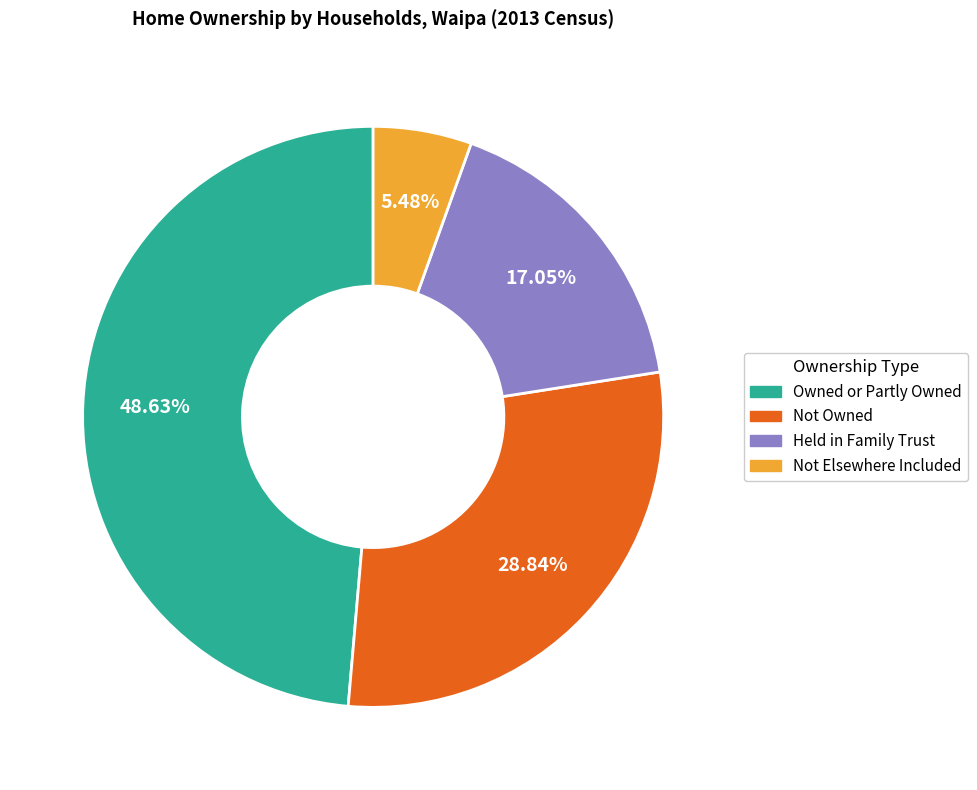

Is there any slice that represents more than half of the pie?

No